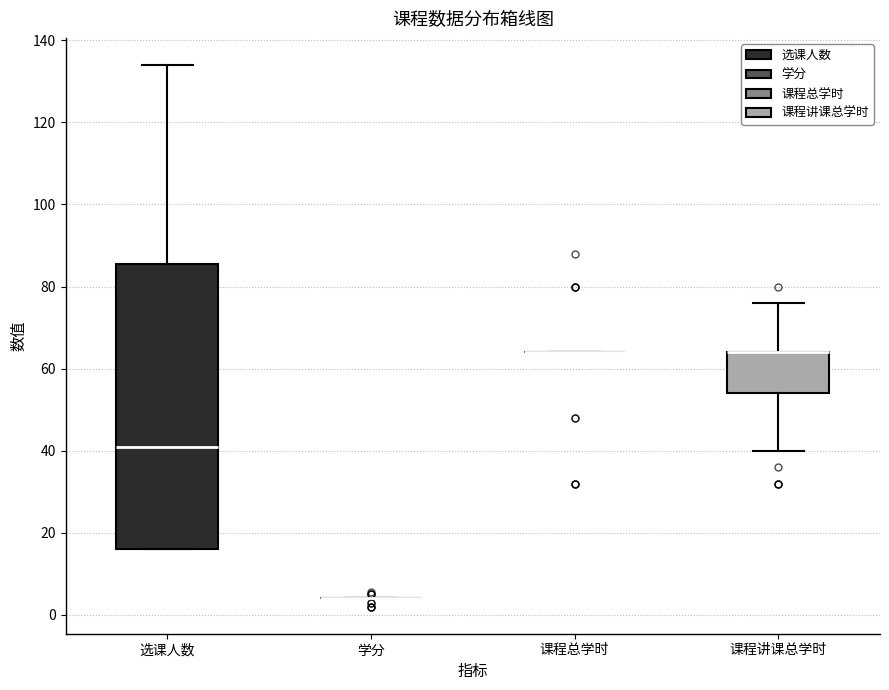

Comparing the boxes themselves (not the whiskers), which one is the tallest?

选课人数